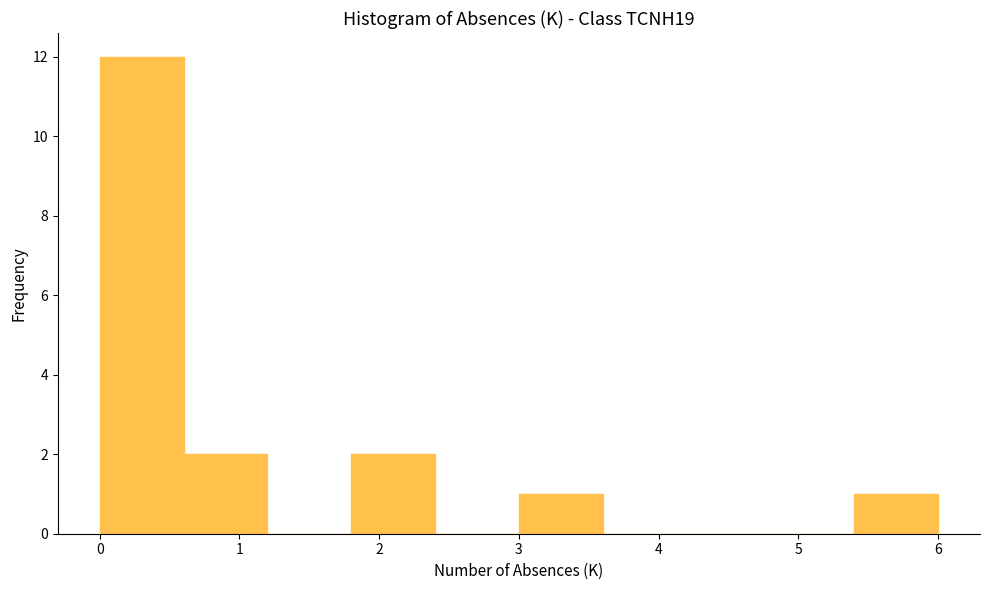

Reading left to right, list every bar in this chart as the range it spans on the x-axis followed by its height. The values are not printed on the chart, so give them approximately, as read against the axis.

0.0 to 0.6: 12
0.6 to 1.2: 2
1.2 to 1.8: 0
1.8 to 2.4: 2
2.4 to 3.0: 0
3.0 to 3.6: 1
3.6 to 4.2: 0
4.2 to 4.8: 0
4.8 to 5.4: 0
5.4 to 6.0: 1